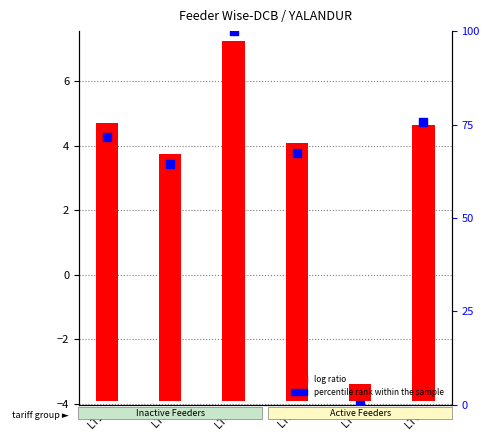

Which series contains the highest Y value?

percentile rank within the sample